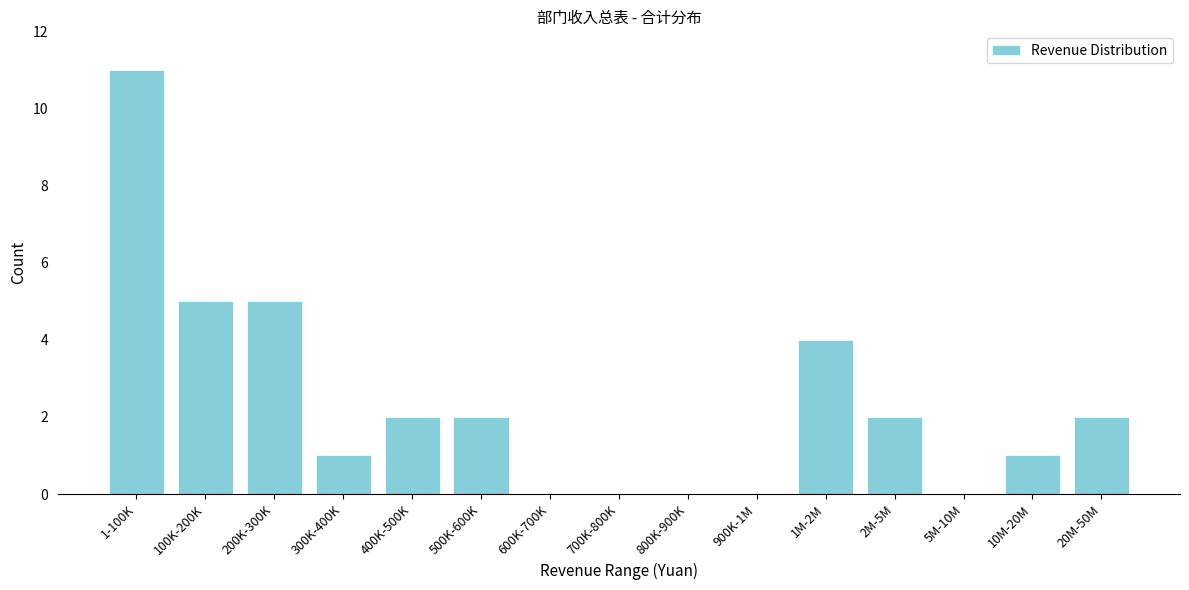

Reading right to left, list all the values displayed in this chart.

20M-50M=2	10M-20M=1	5M-10M=0	2M-5M=2	1M-2M=4	900K-1M=0	800K-900K=0	700K-800K=0	600K-700K=0	500K-600K=2	400K-500K=2	300K-400K=1	200K-300K=5	100K-200K=5	1-100K=11